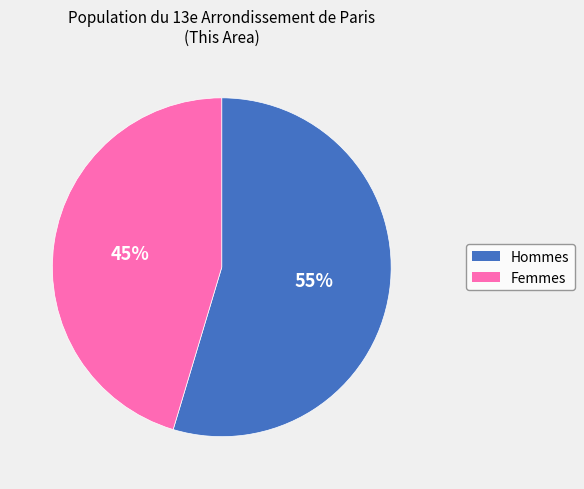

Is there any slice that represents more than half of the pie?

Yes